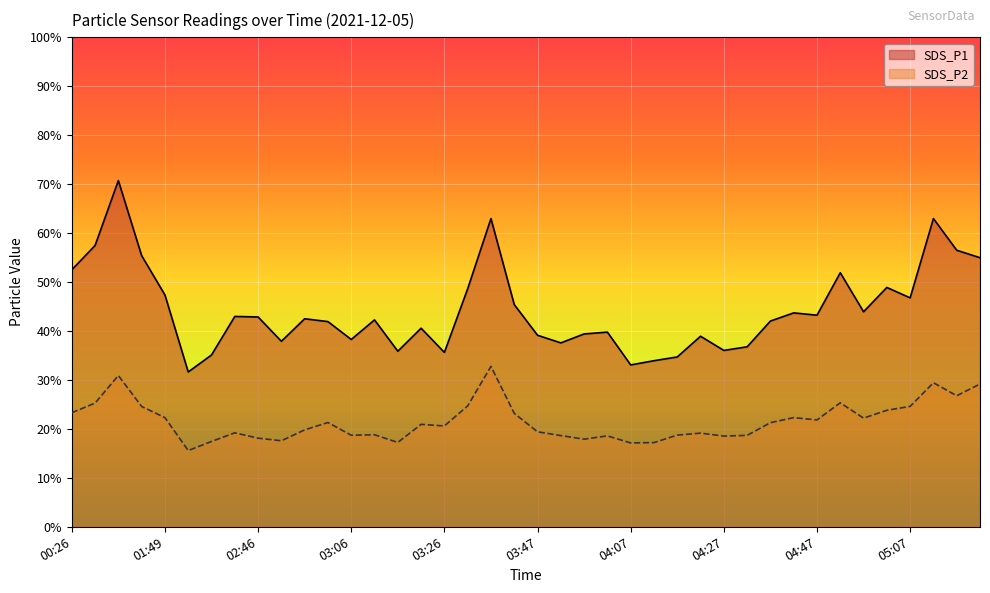

List the labels in order of SDS_P2 value, smallest first.

01:59, 04:07, 04:12, 03:16, 02:37, 02:51, 03:57, 02:46, 04:27, 04:02, 03:52, 04:32, 03:06, 04:17, 03:11, 04:22, 02:41, 03:47, 02:56, 03:26, 03:21, 04:37, 03:01, 04:47, 04:57, 01:49, 04:42, 03:42, 00:26, 05:02, 01:22, 05:07, 03:31, 00:31, 04:52, 05:17, 05:22, 05:12, 01:17, 03:37